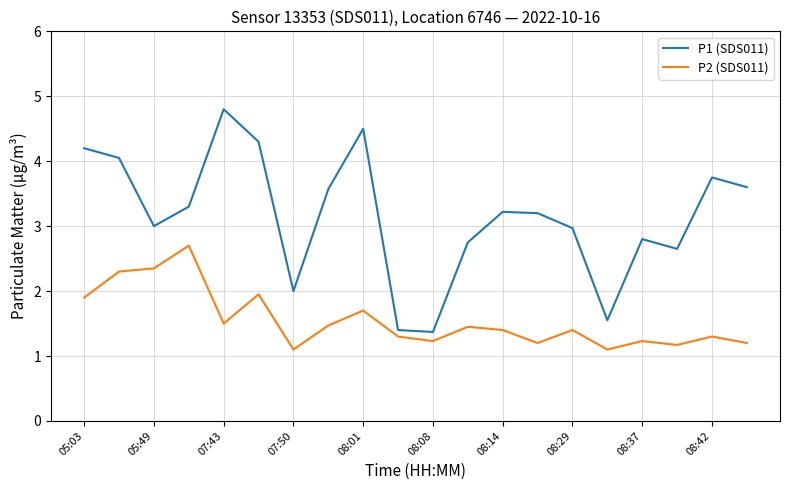

Rank the series by their average value, from lowest to highest.

P2 (SDS011), P1 (SDS011)